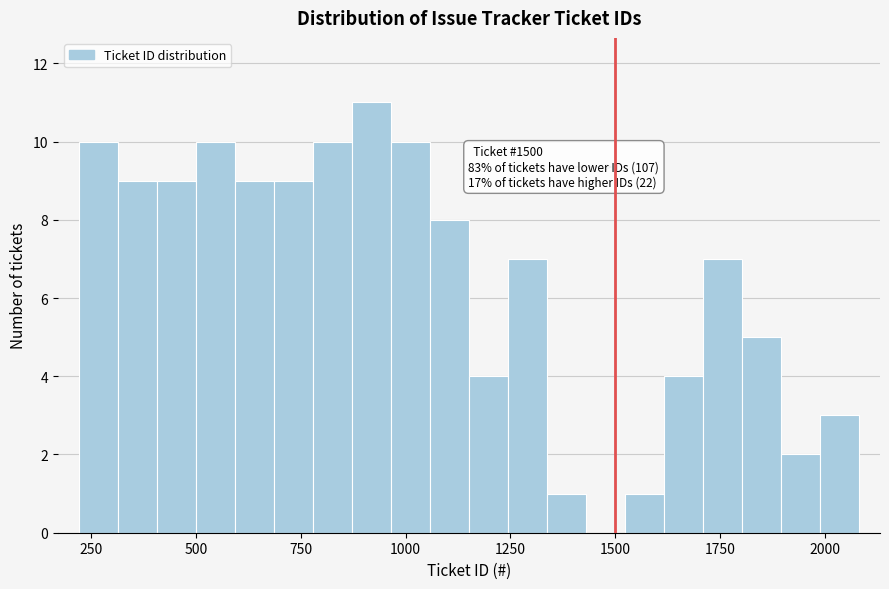

Read against the x-axis, roughly where is the centre of the tallest bar?

900